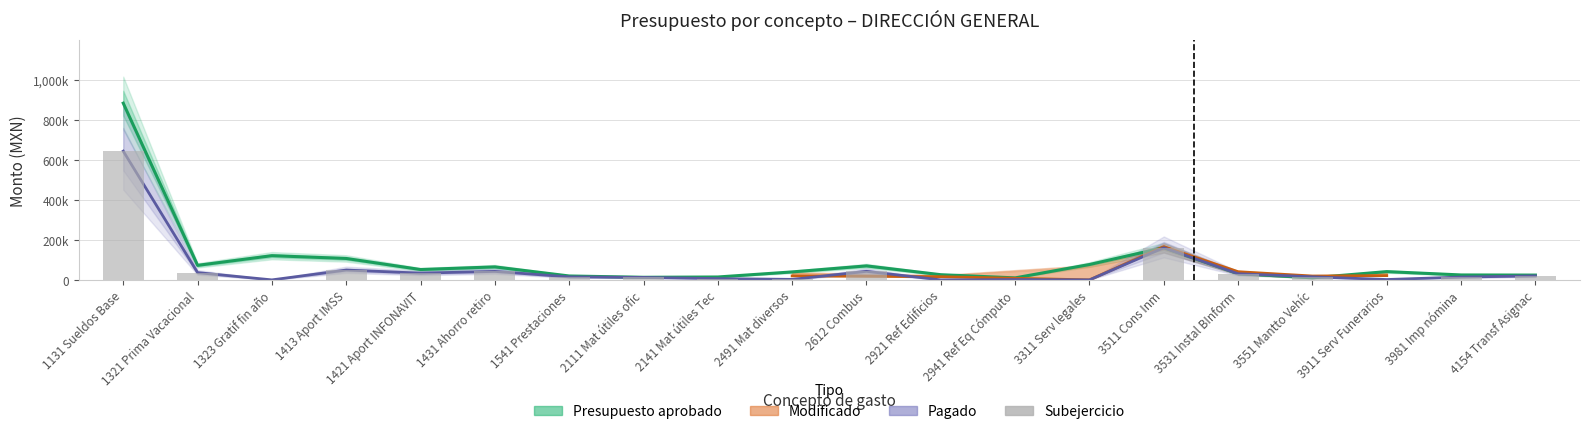

What is the difference between the presupuesto values at 3311 Serv legales and 4154 Transf Asignac?

52802.1